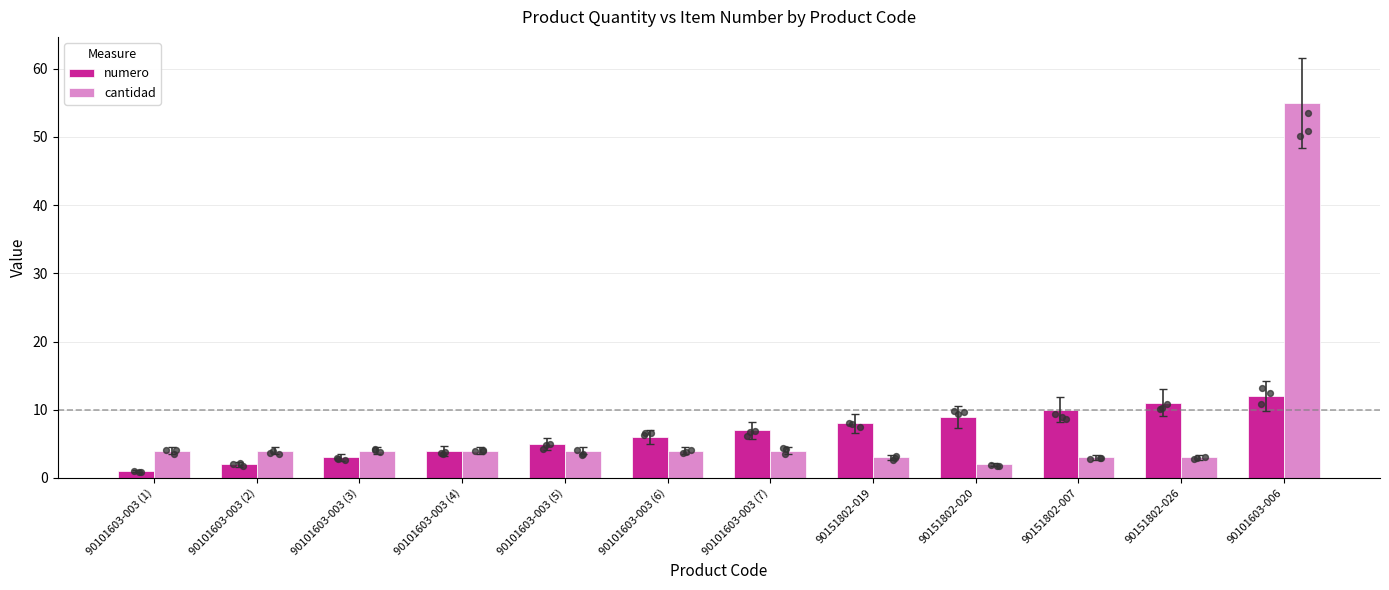

What are all the series names shown in the legend?

numero, cantidad